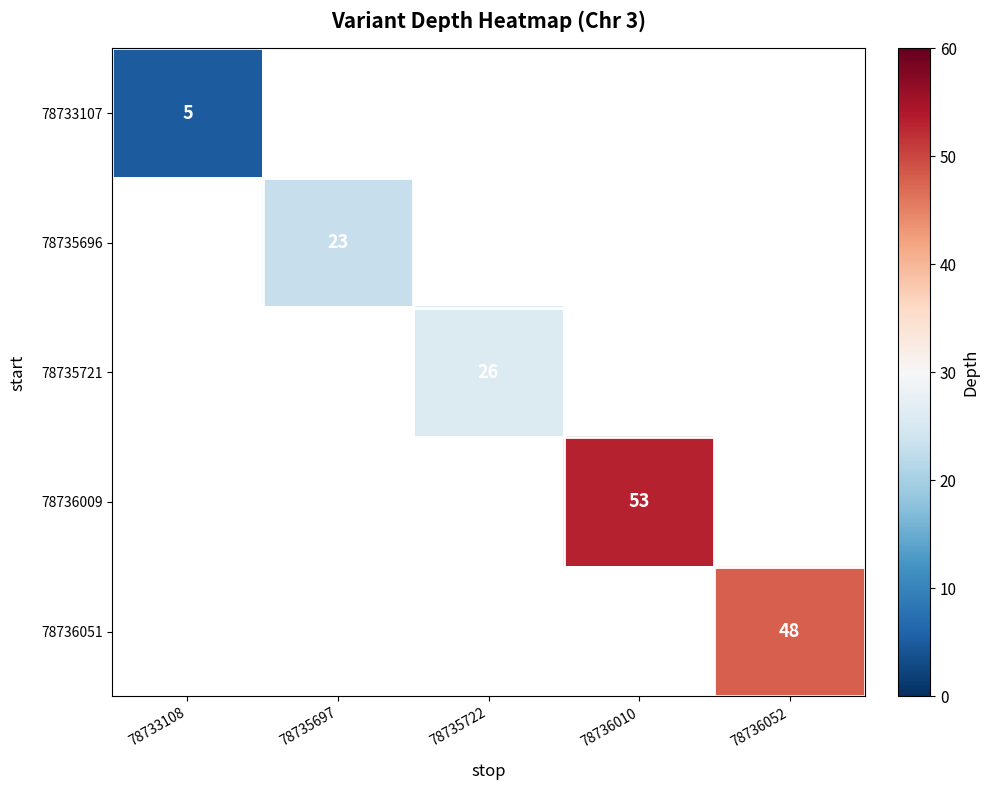

True or false: 78735696 has a value of 38 at 78735697.

False